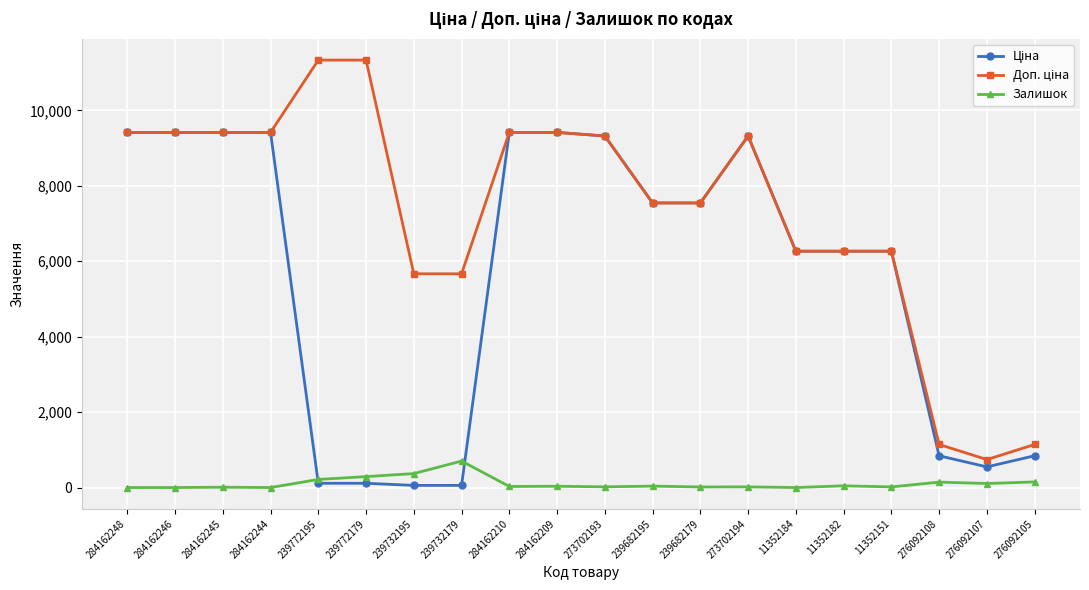

What is the difference between the highest and lowest values at 11352184?

6266.7